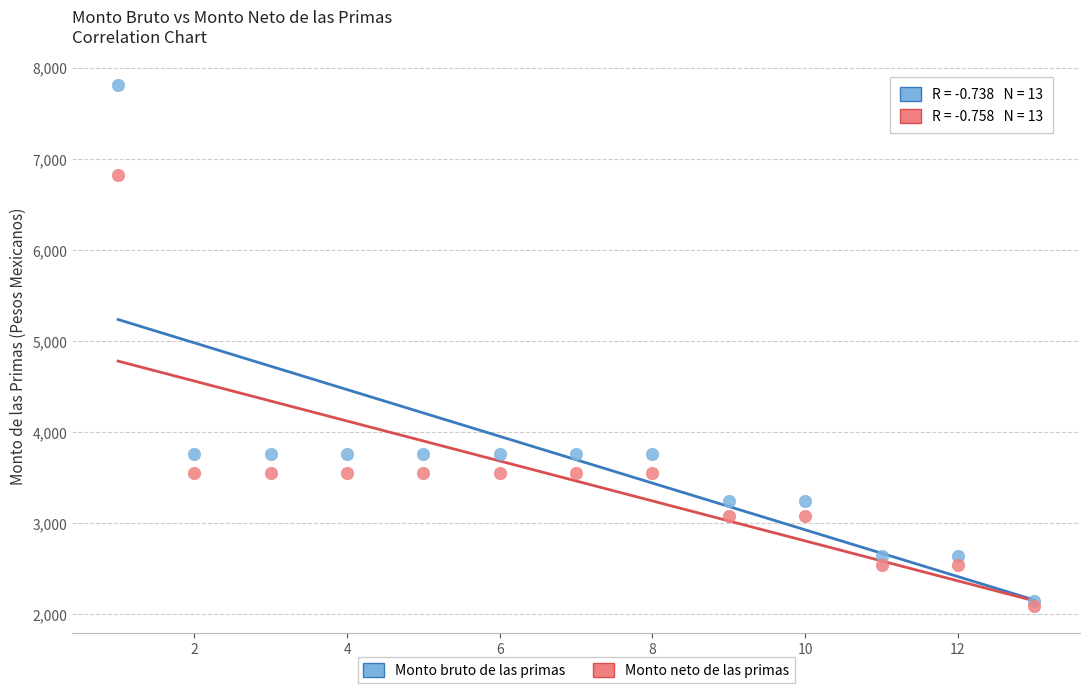

What are all the series names shown in the legend?

Monto bruto de las primas, Monto neto de las primas